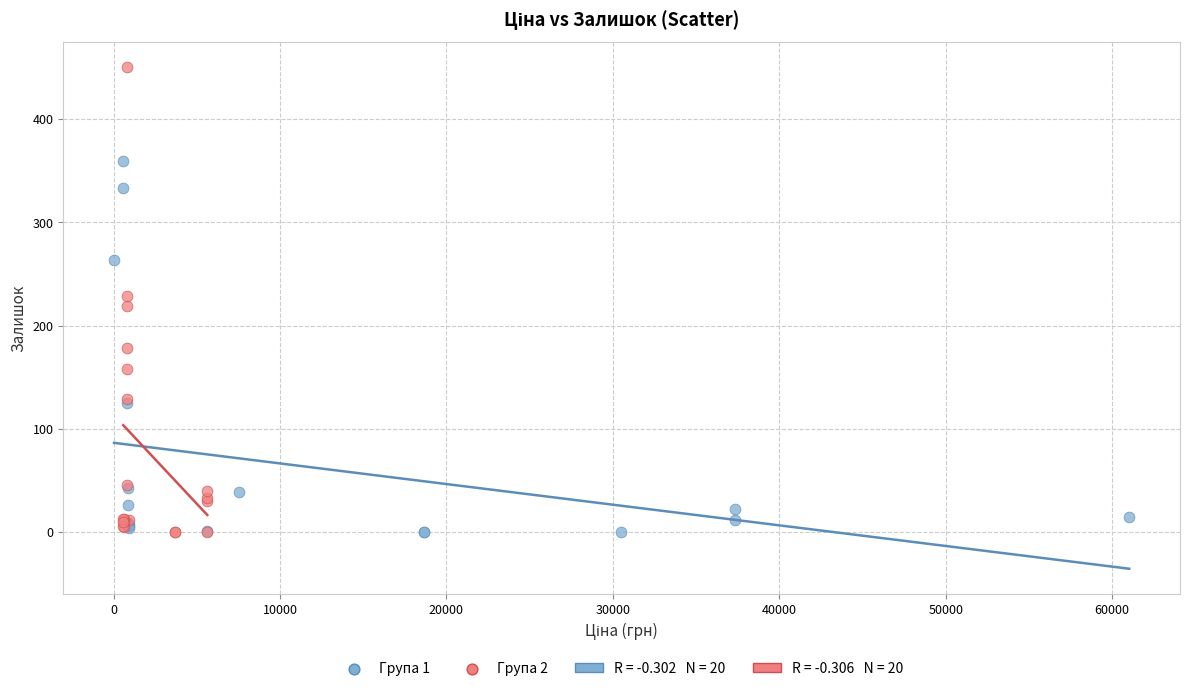

Which series reaches the maximum Y coordinate?

Група 2